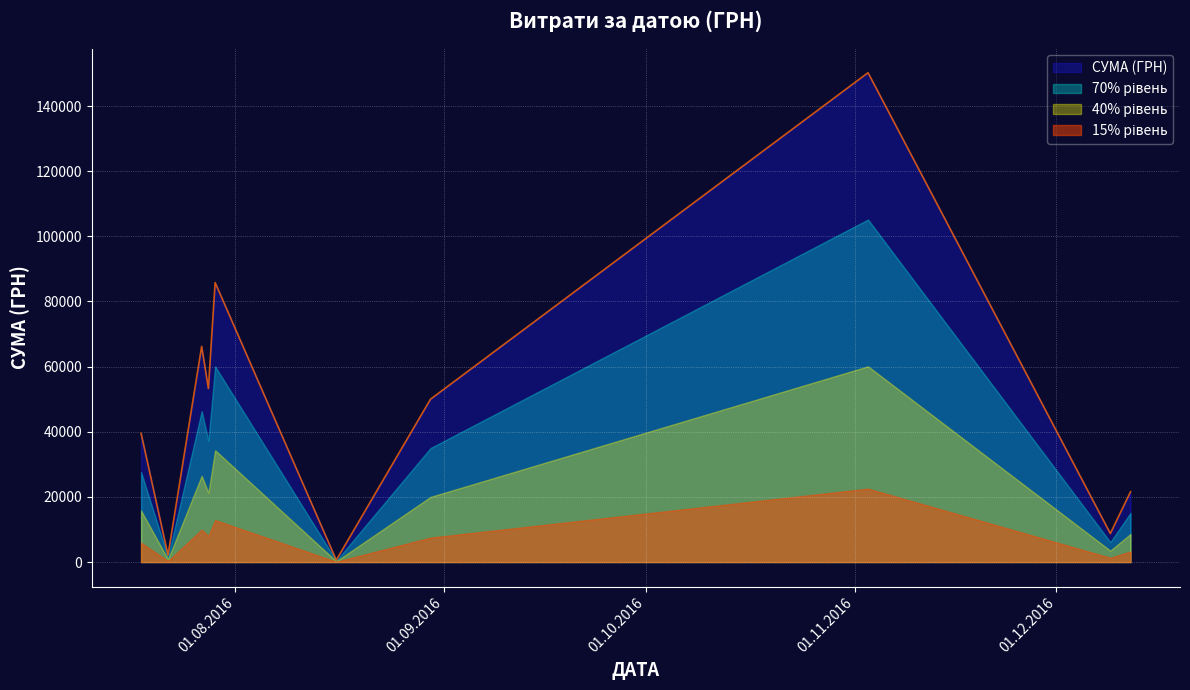

At which label is the value closest to 75183?

29.07.2016